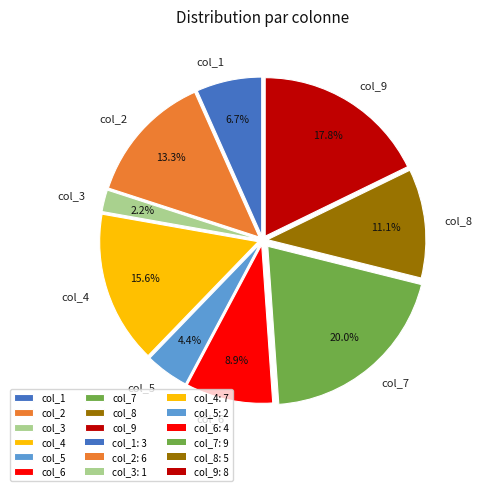

To the nearest percent, what is the difference between the col_8 and col_5 slice percentages?

7%